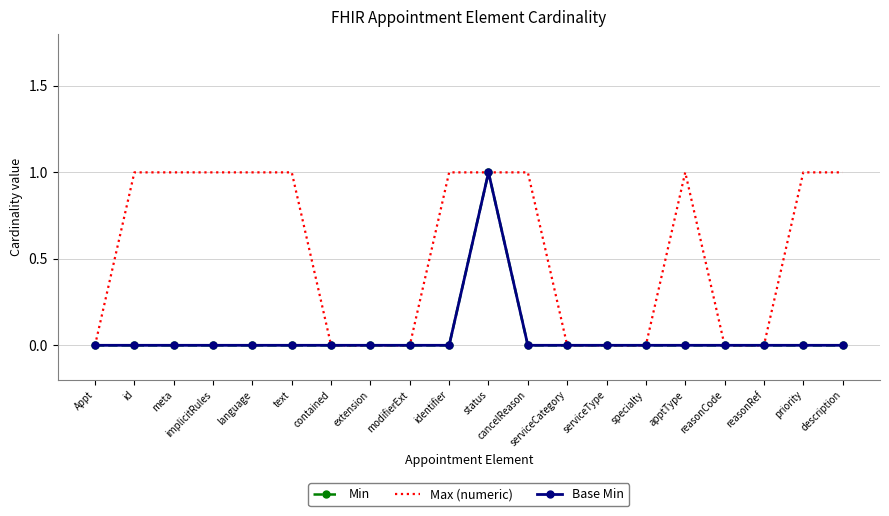

What is the difference between the maximum and minimum values in the Base Min series?

1